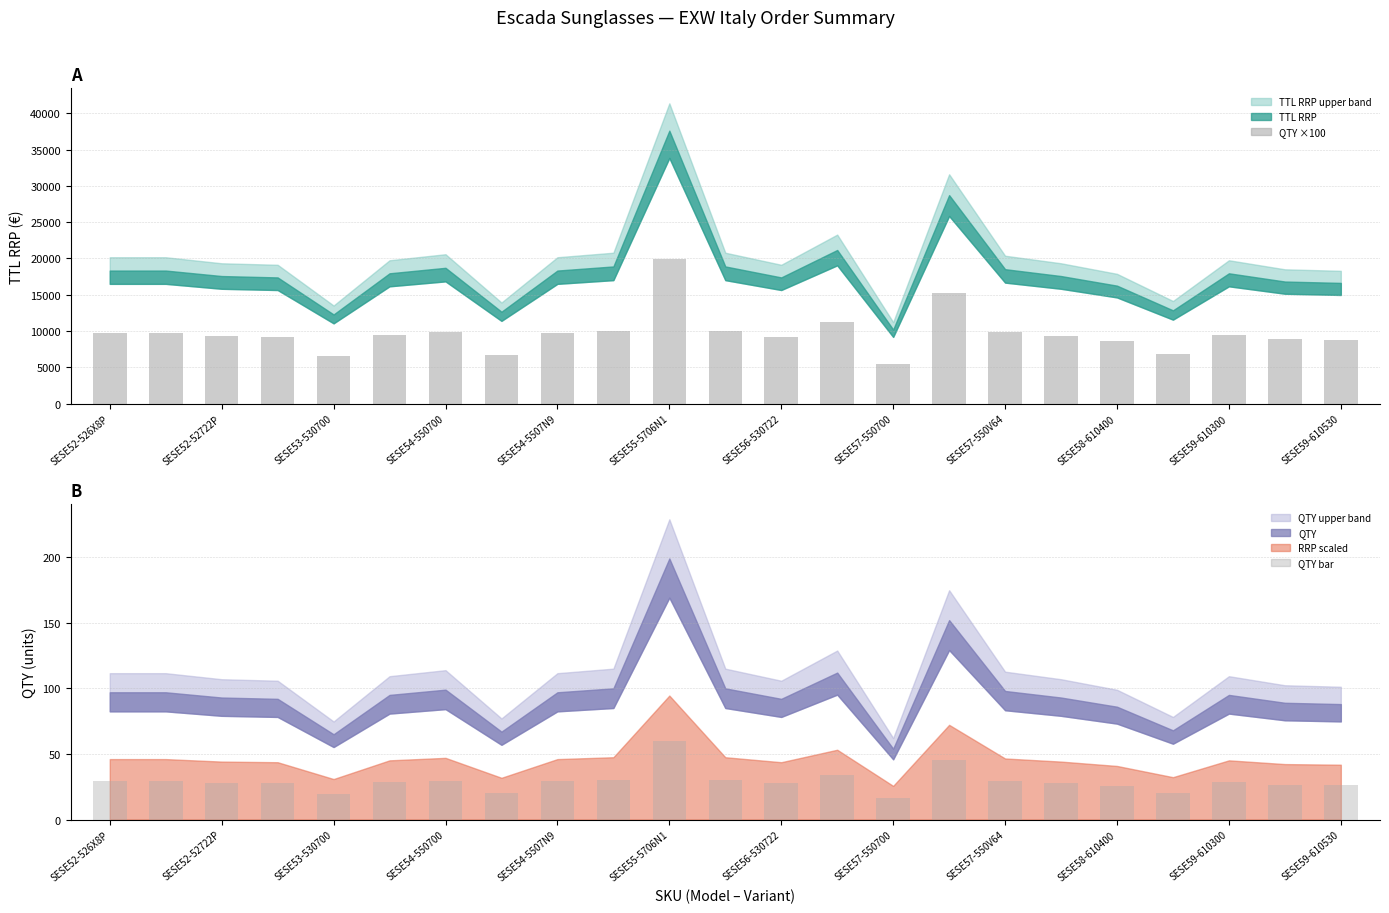

True or false: QTY ×100 has a value of 11200.0 at 13.

True